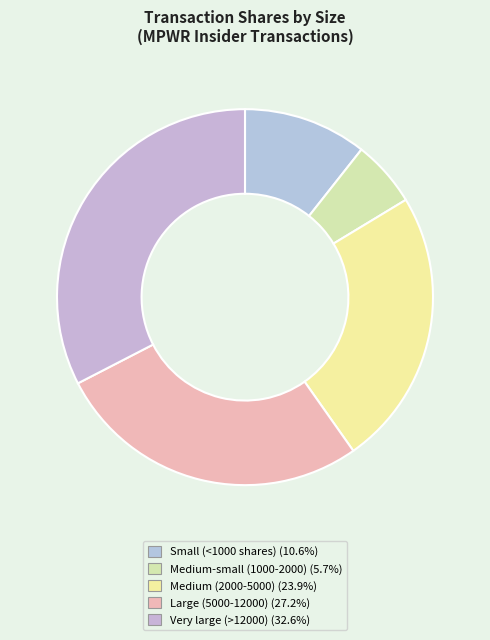

How many segments does this pie chart have?

5